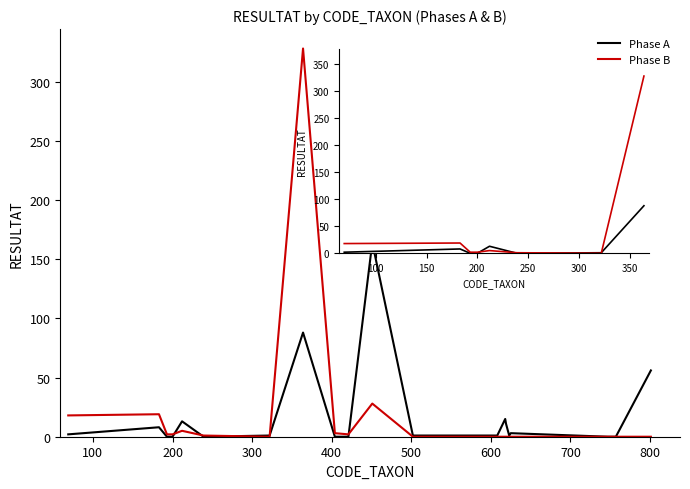

Which series has the largest range (max minus min)?

Phase B